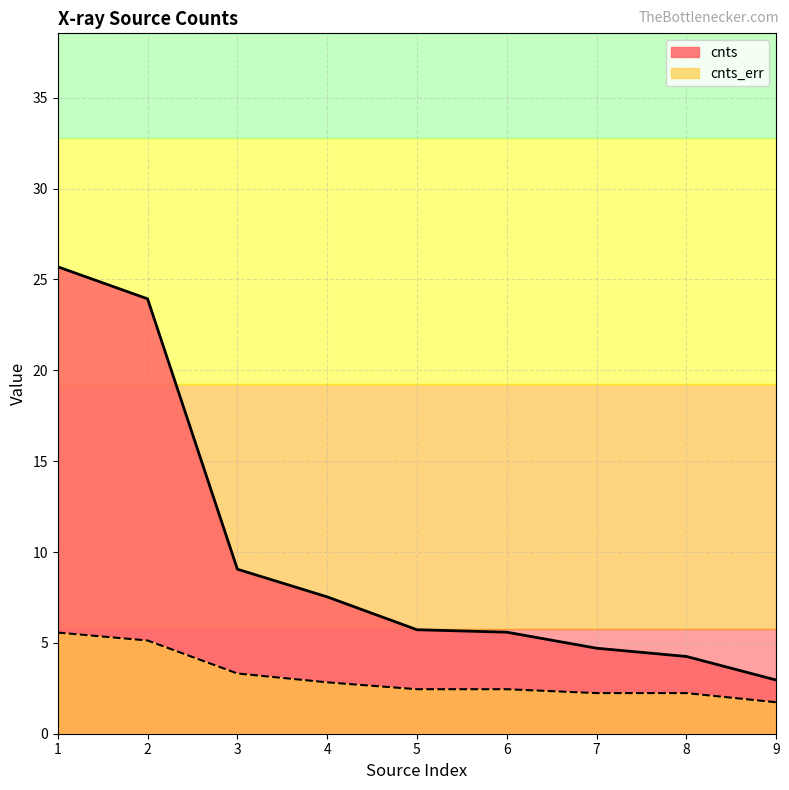

True or false: cnts and cnts_err intersect in this chart.

False